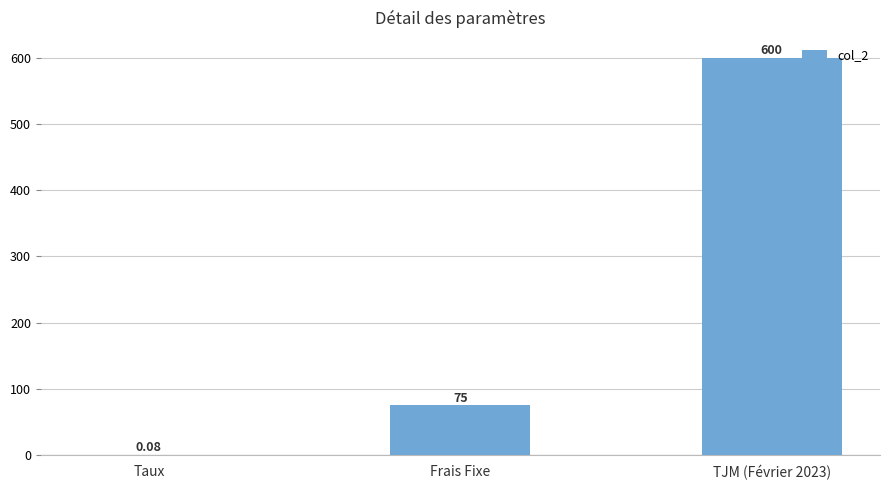

Between Frais Fixe and TJM (Février 2023), which is larger?

TJM (Février 2023)